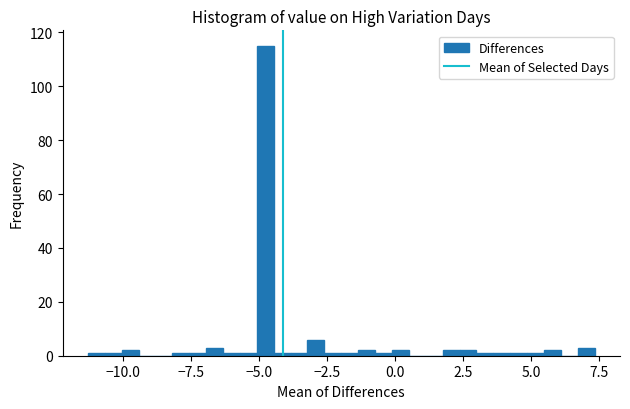

Read against the x-axis, roughly where is the centre of the tallest bar?

-5.0